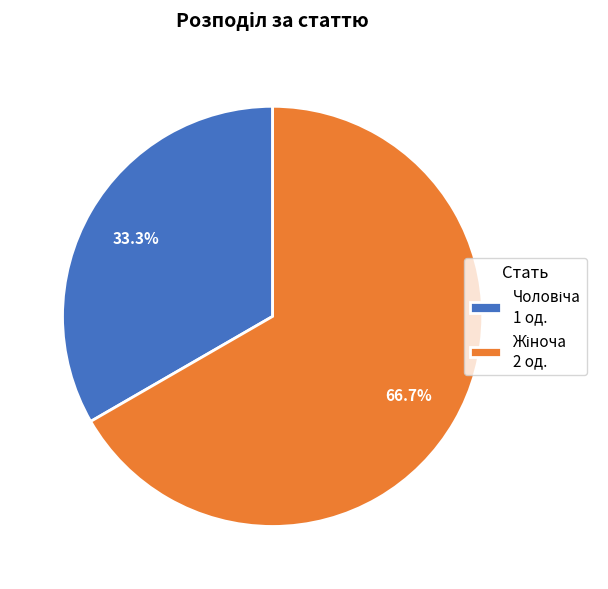

Is there a majority slice in this chart?

Yes